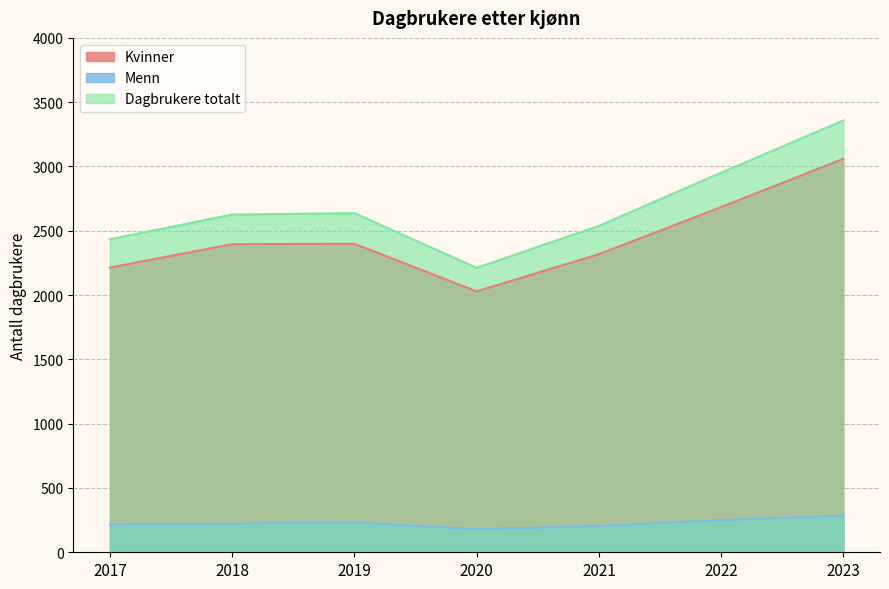

True or false: Menn has a value of 231 at 2019.

True